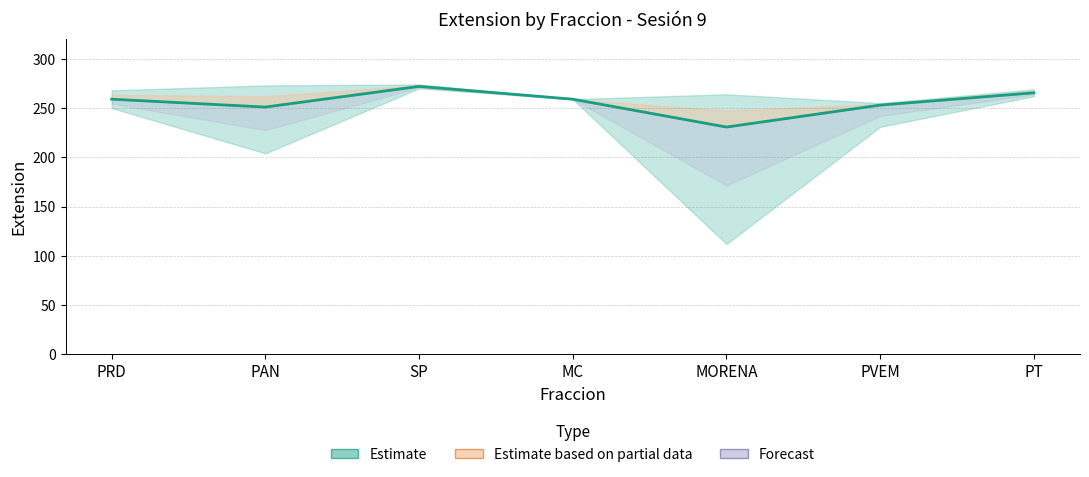

Where is the first local minimum?

PAN